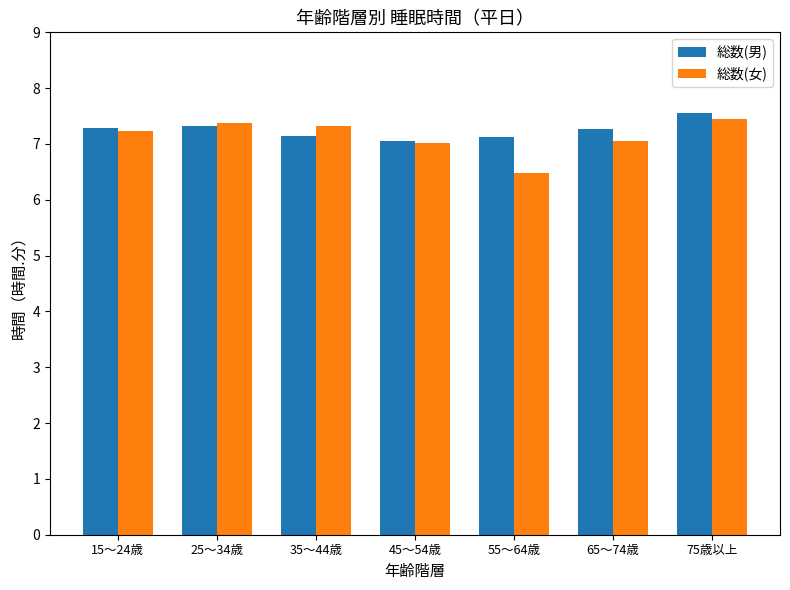

At which label is 総数(女) closest to 6?

55～64歳